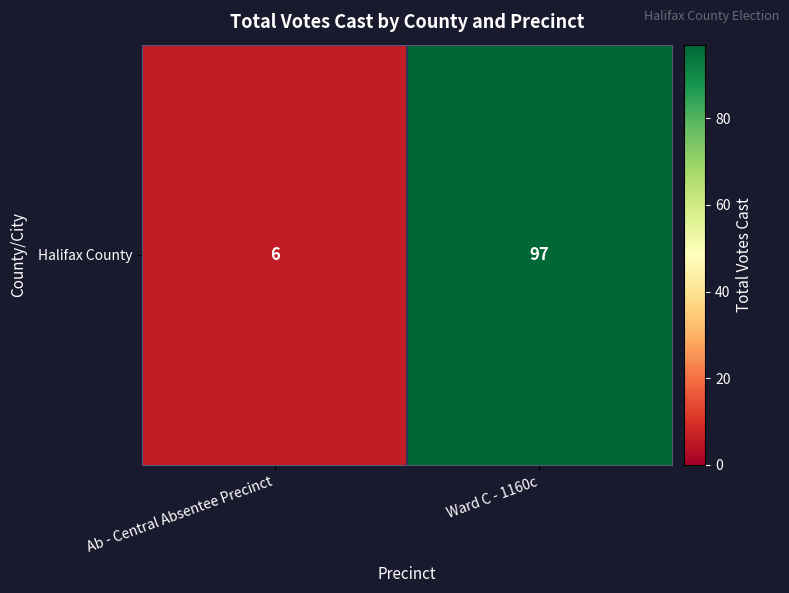

What is the minimum value shown in the chart?

6